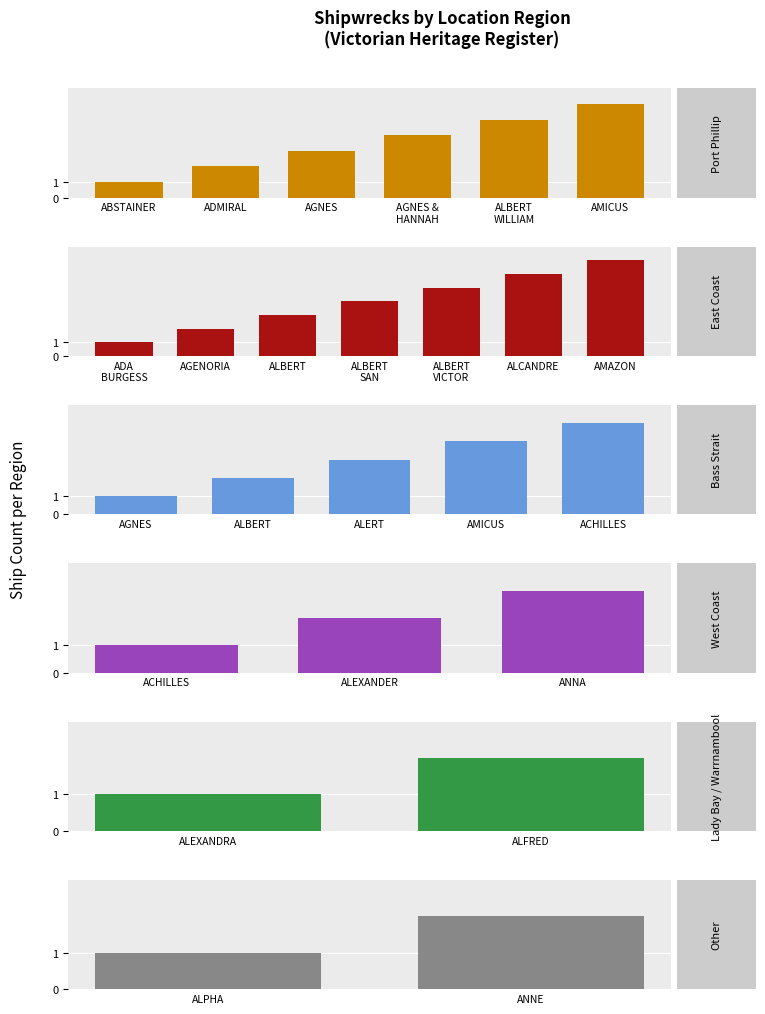

What is the difference between the values at West Coast and Port Phillip?

3